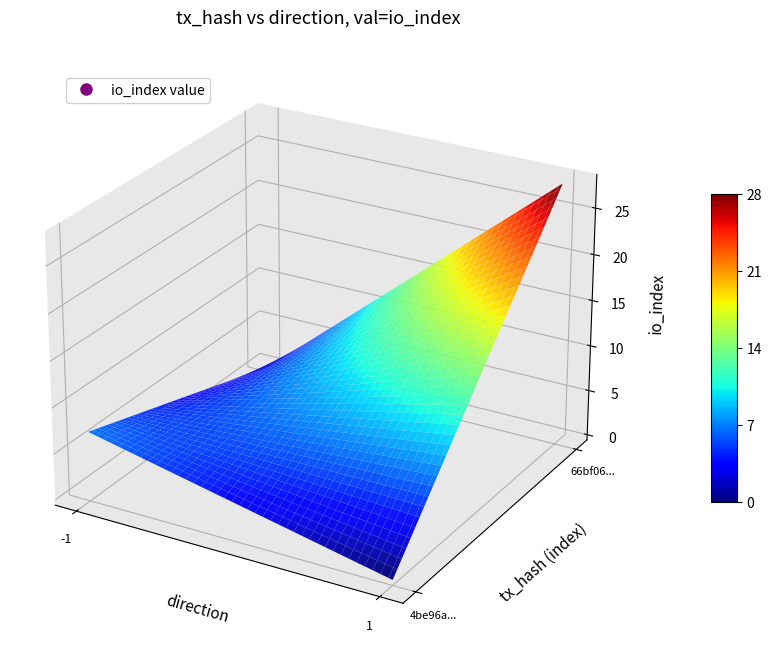

What is the maximum value for 66bf067208ddb9ed6473eb85d082a1b7a22f9df?

28